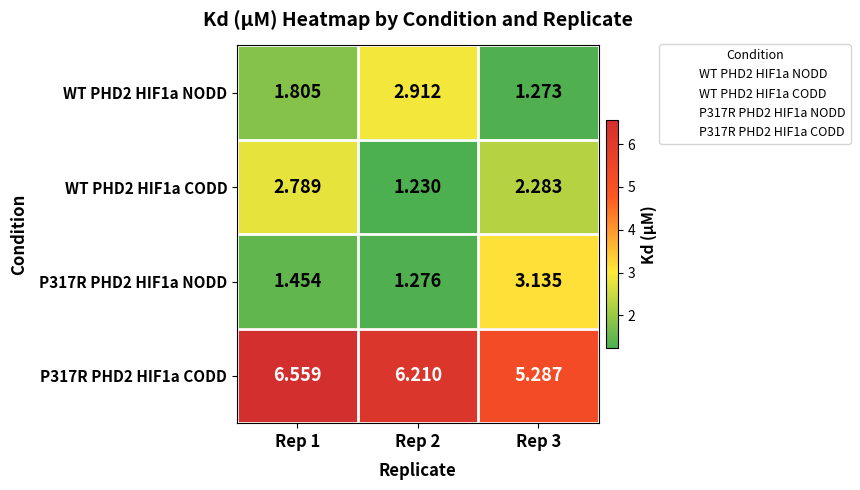

Is the value of WT PHD2 HIF1a CODD at Rep 2 greater than the value of P317R PHD2 HIF1a CODD at Rep 2?

No